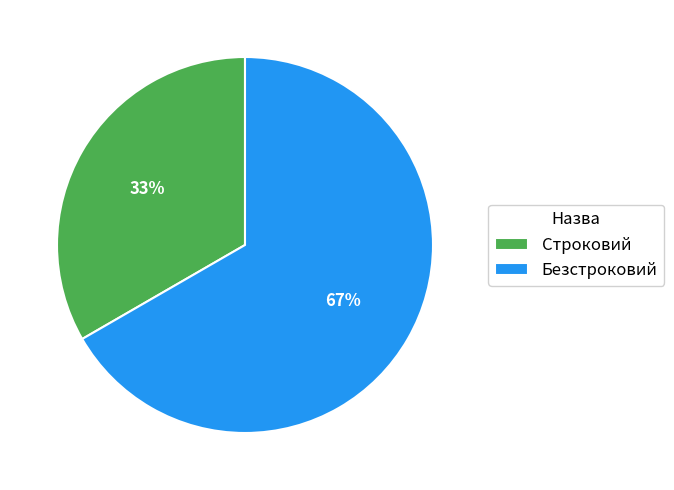

What is the largest slice in the pie chart?

Безстроковий